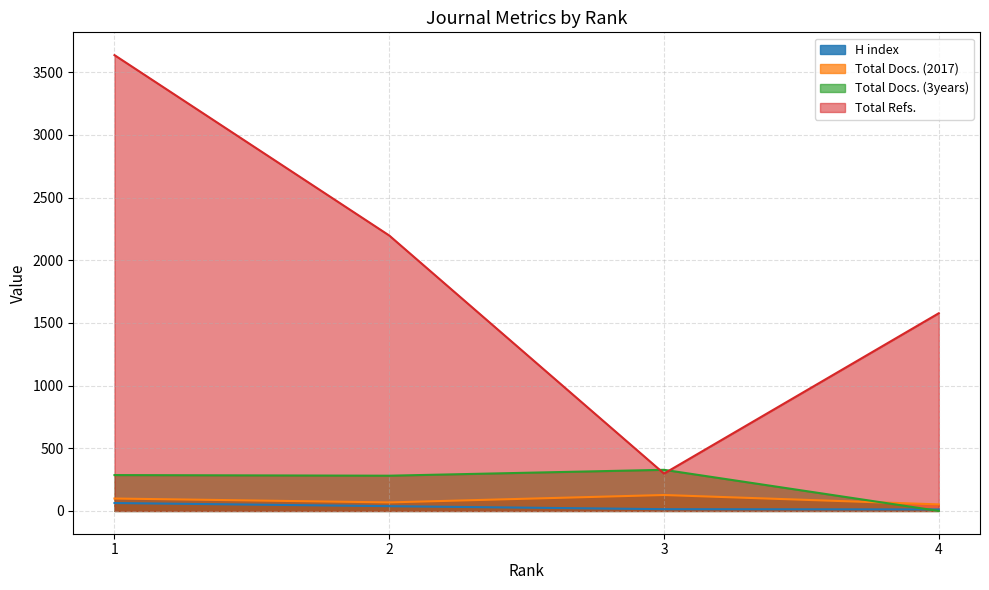

At 3, list the series in order from smallest to largest.

H index, Total Docs. (2017), Total Refs., Total Docs. (3years)